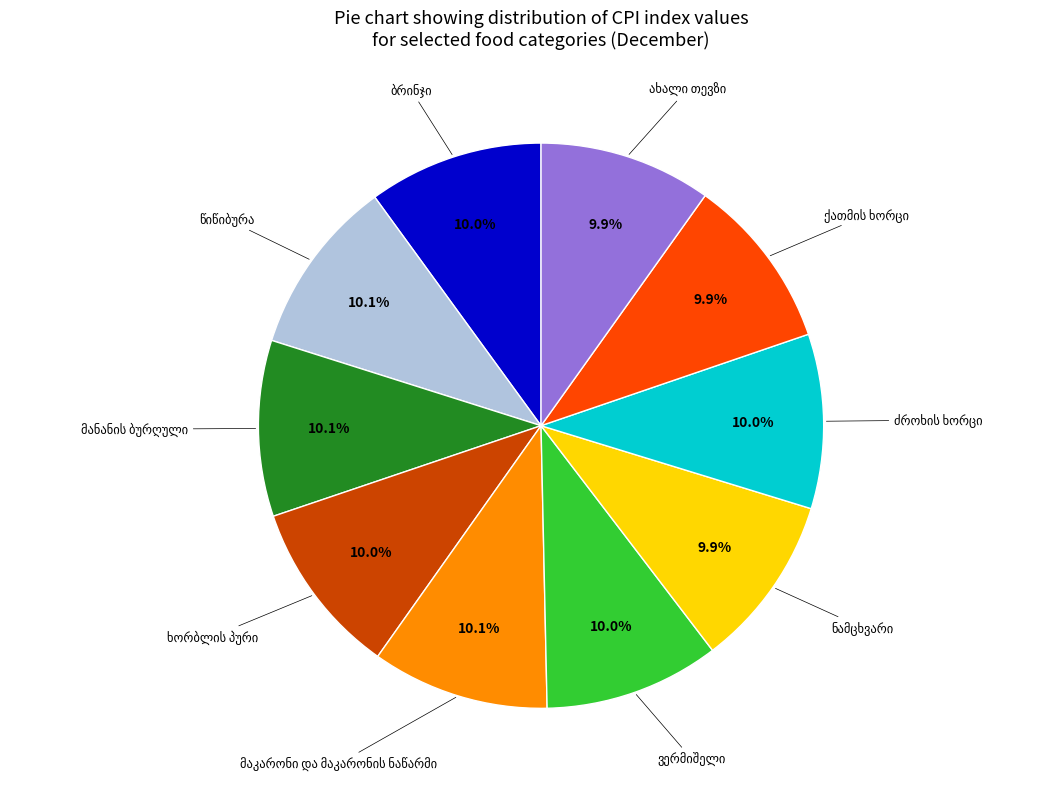

Does any single category account for the majority?

No